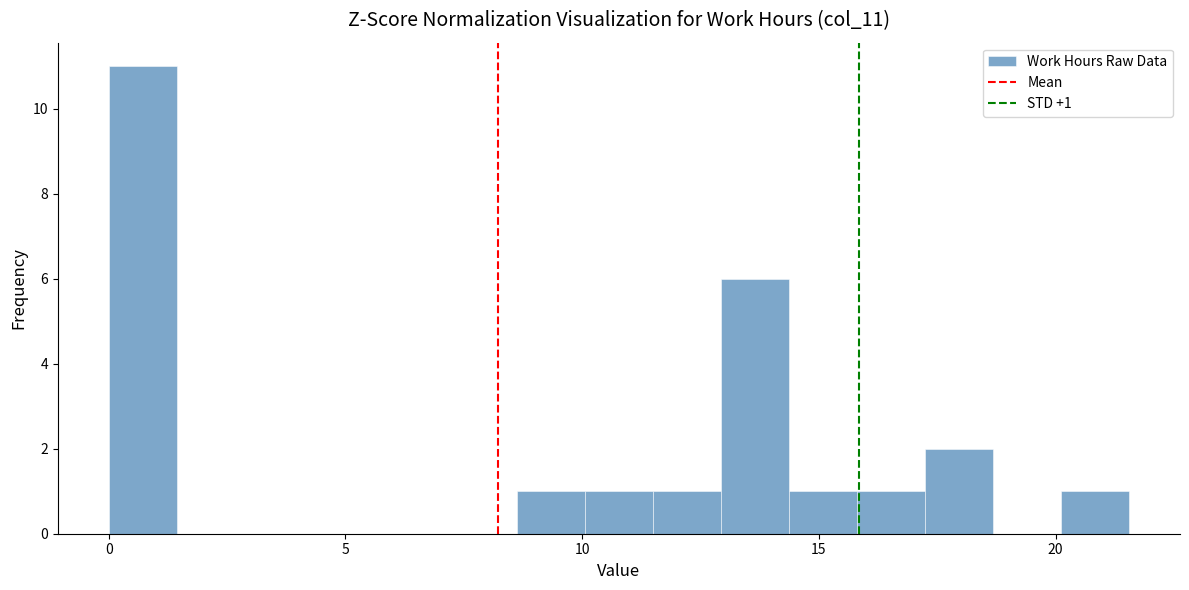

Read against the x-axis, roughly where is the centre of the tallest bar?

0.5